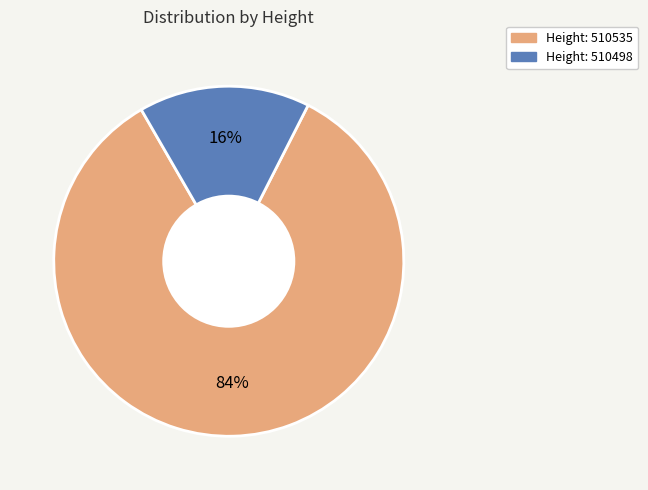

Is there a majority slice in this chart?

Yes